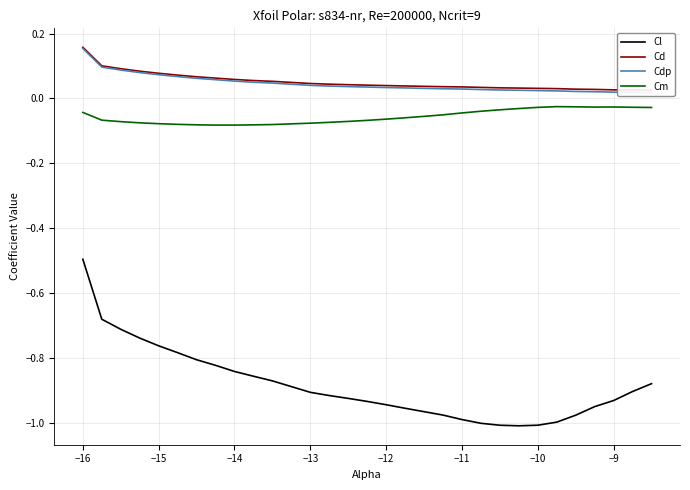

True or false: Cl and Cm cross at least once.

False